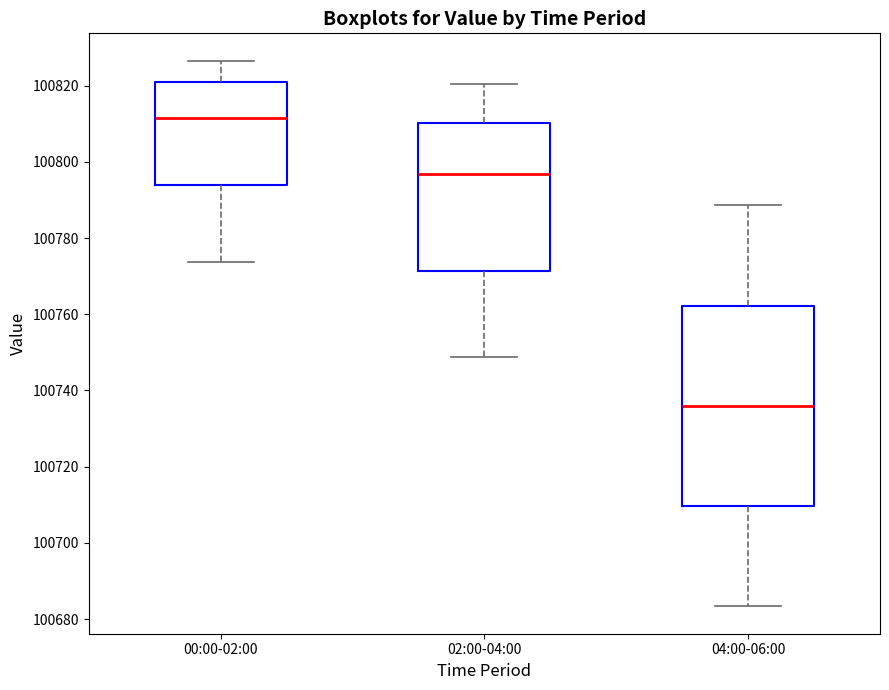

Reading left to right, read every box against the y-axis: the position of its median line, the range the box covers, and the ends of its whiskers. The values are not printed on the chart, so give them approximately, as read against the axis.

00:00-02:00: median 100812, box 100794 to 100820, whiskers 100774 to 100826
02:00-04:00: median 100796, box 100772 to 100810, whiskers 100748 to 100820
04:00-06:00: median 100736, box 100710 to 100762, whiskers 100684 to 100788